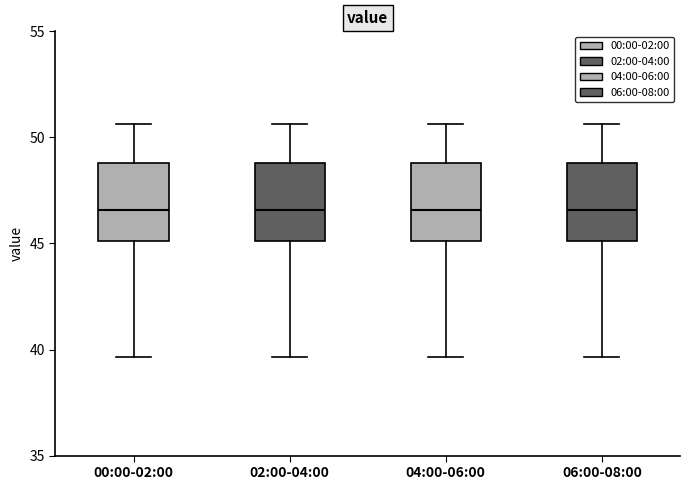

Reading left to right, transcribe this box plot: for each box, give where its median line is, the range the box spans, and where its two whiskers end, as read against the y-axis. The values are not printed on the chart, so give them approximately, as read against the axis.

00:00-02:00: median 46.5, box 45.0 to 49.0, whiskers 39.5 to 50.5
02:00-04:00: median 46.5, box 45.0 to 49.0, whiskers 39.5 to 50.5
04:00-06:00: median 46.5, box 45.0 to 49.0, whiskers 39.5 to 50.5
06:00-08:00: median 46.5, box 45.0 to 49.0, whiskers 39.5 to 50.5